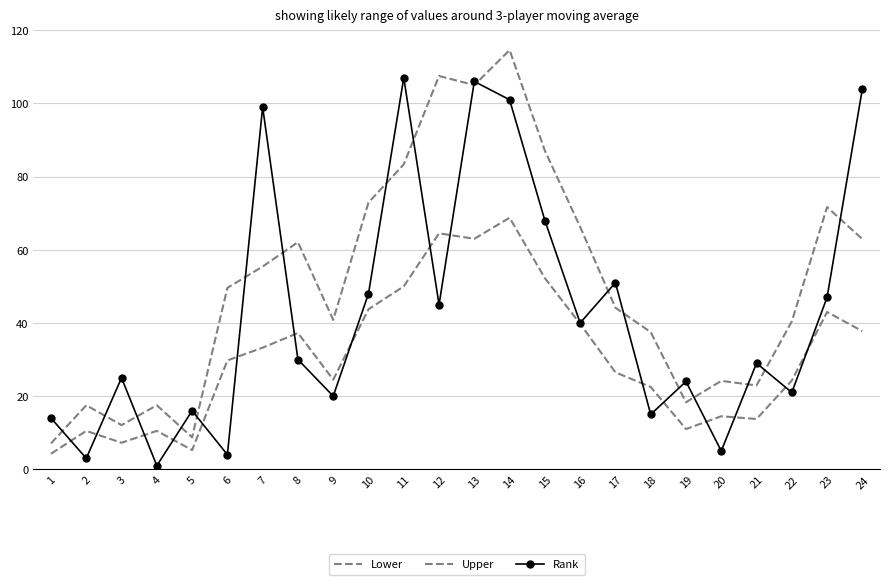

Is it true that Upper equals 107.5 at 12?

True